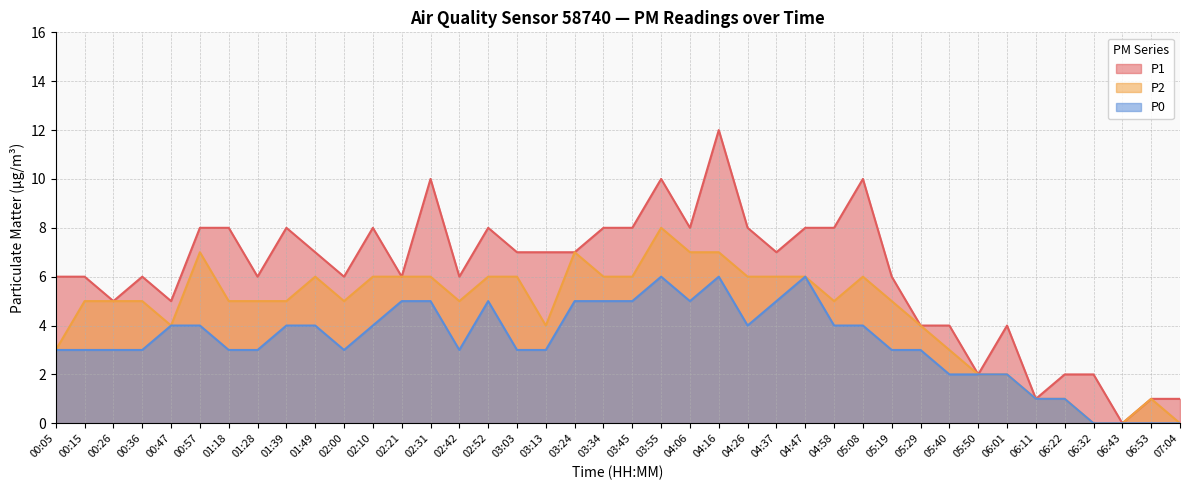

At which category does P1 reach its first local valley?

00:26